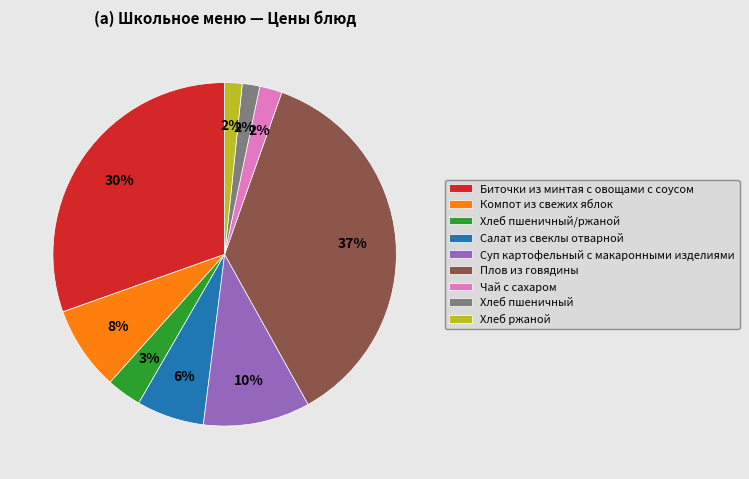

Is the sum of Хлеб ржаной and Чай с сахаром greater than half?

No